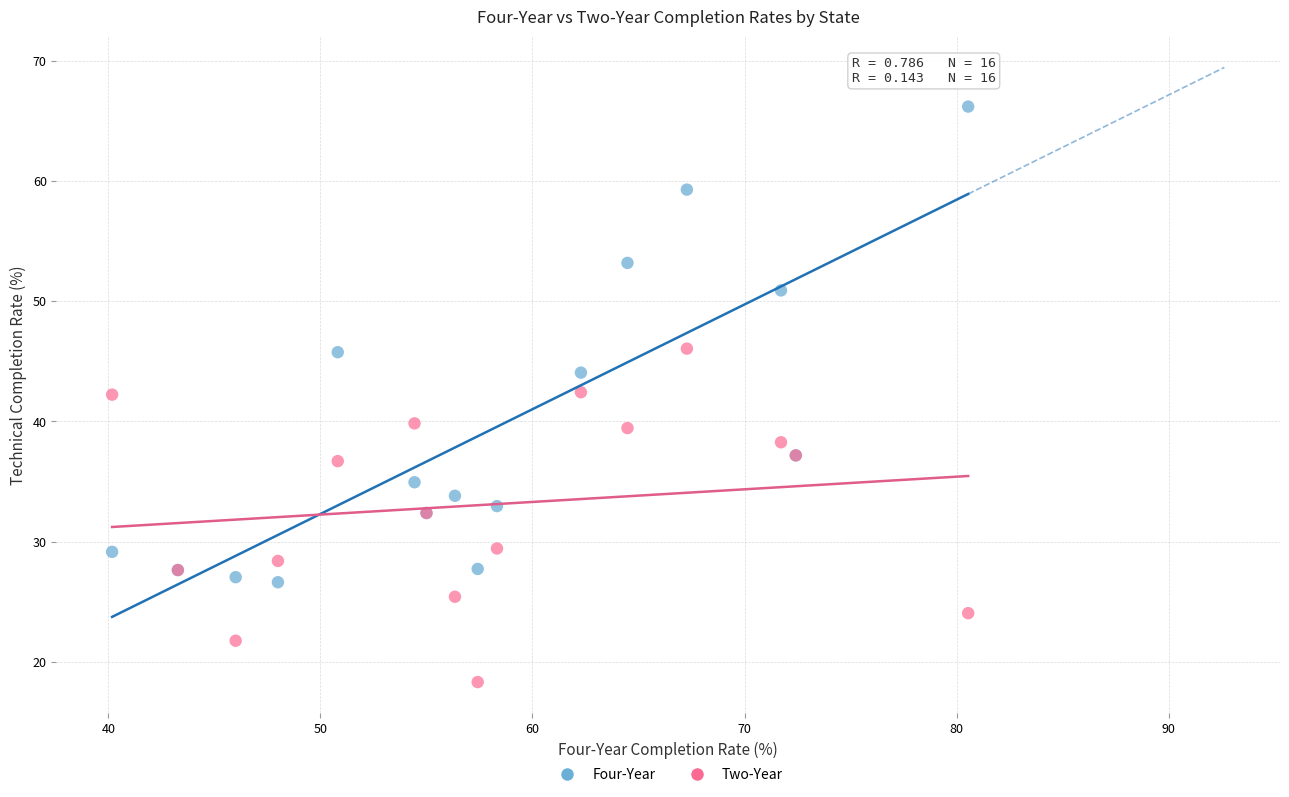

Which series contains the highest Y value?

Four-Year